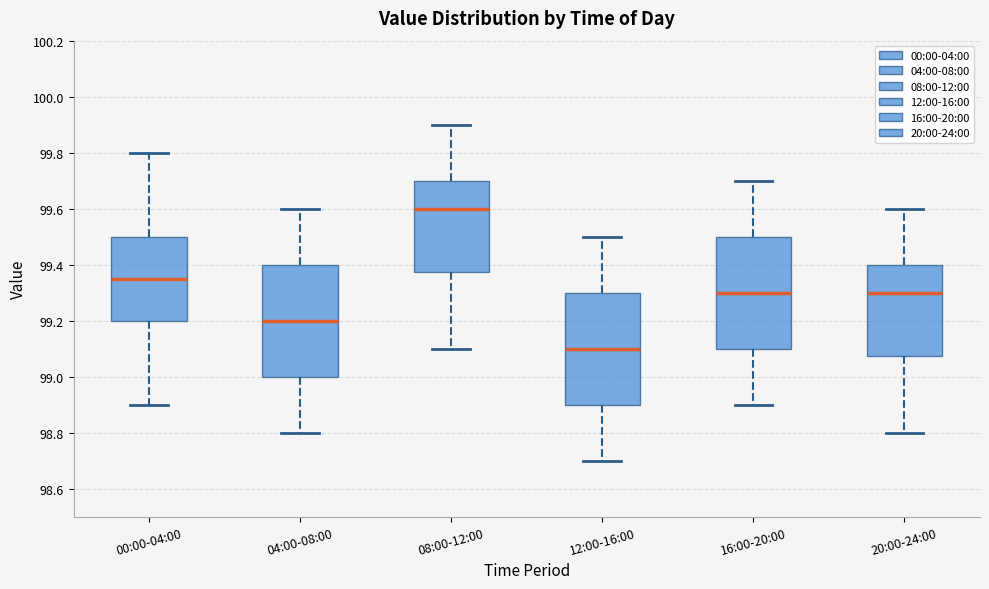

Where does the lower whisker of the box for 16:00-20:00 end on the y-axis? The values are not printed on the chart, so give them approximately, as read against the axis.

98.90